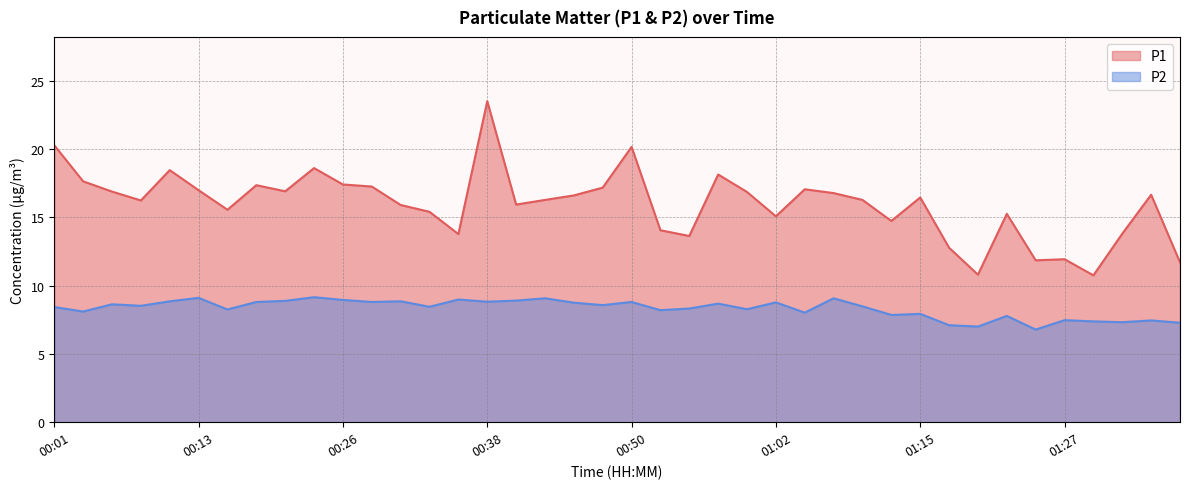

What is the sum of the P1 values at 00:03 and 00:13?

34.6